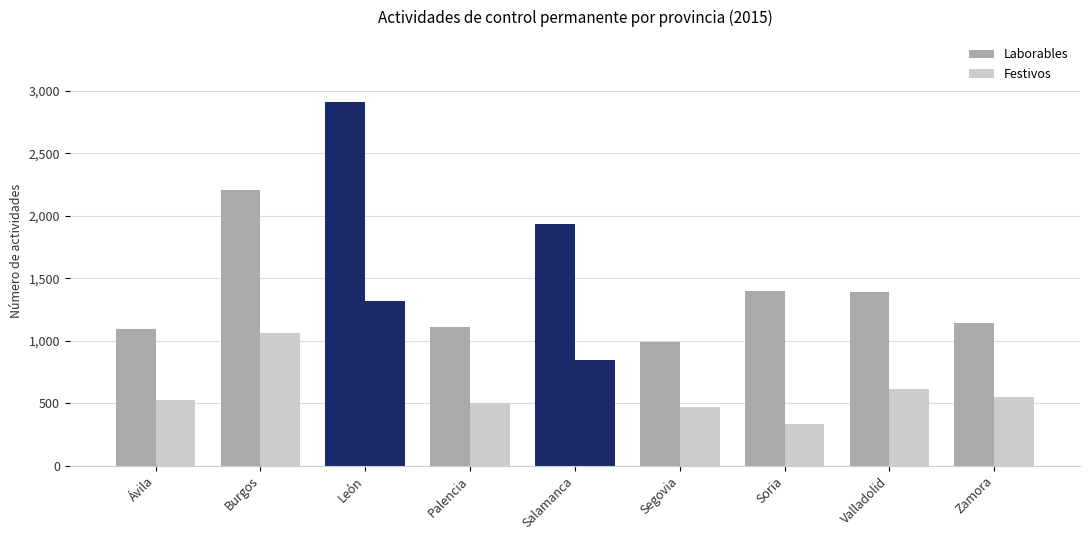

List the series in order of their overall mean, highest first.

Laborables, Festivos